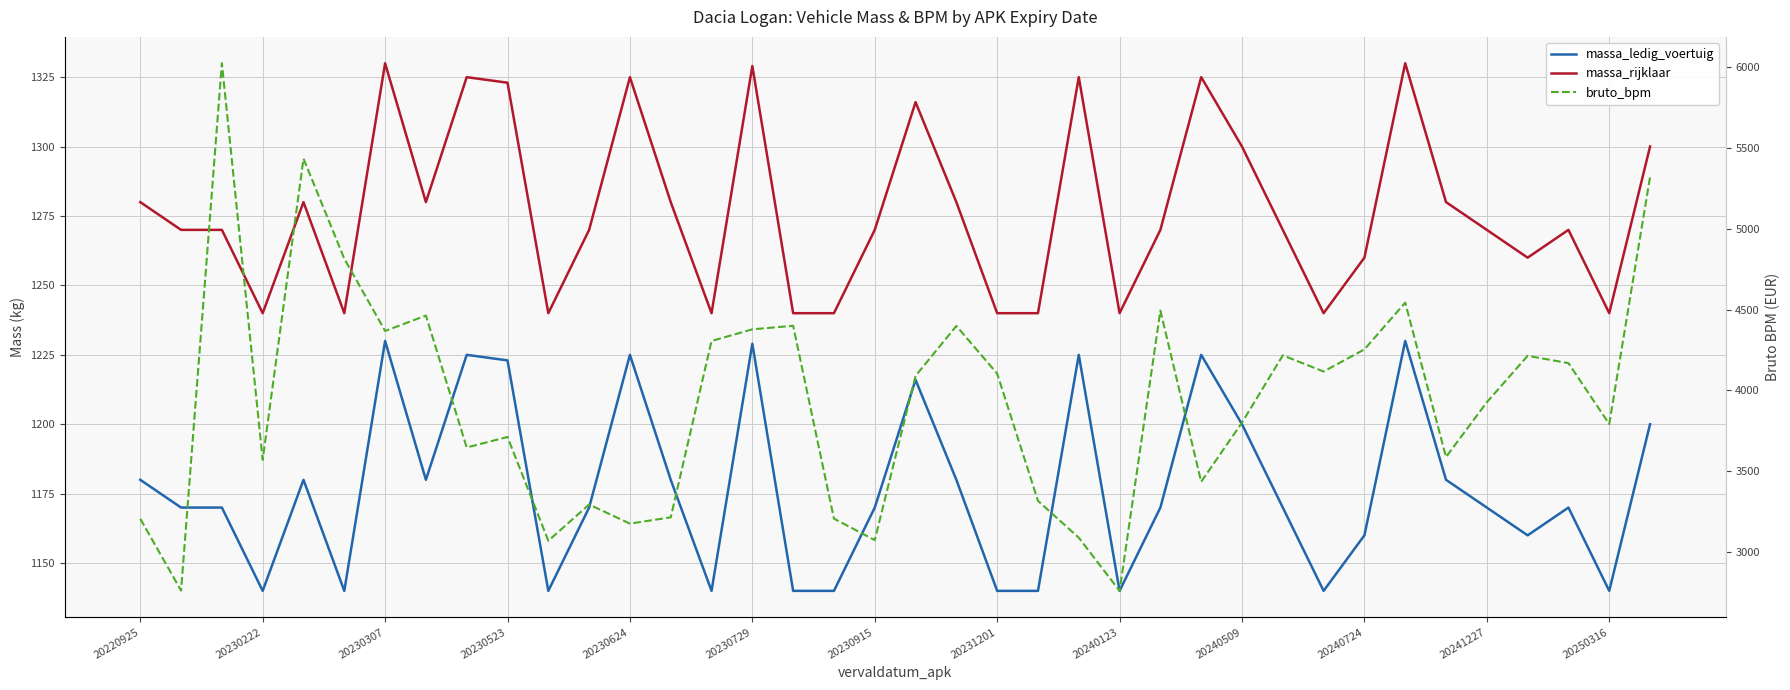

Reading right to left, transcribe all the data shown in this chart.

massa_ledig_voertuig: 1200	1140	1170	1160	1170	1180	1230	1160	1140	1170	1200	1225	1170	1140	1225	1140	1140	1180	1216	1170	1140	1140	1229	1140	1180	1225	1170	1140	1223	1225	1180	1230	1140	1180	1140	1170	1170	1180
massa_rijklaar: 1300	1240	1270	1260	1270	1280	1330	1260	1240	1270	1300	1325	1270	1240	1325	1240	1240	1280	1316	1270	1240	1240	1329	1240	1280	1325	1270	1240	1323	1325	1280	1330	1240	1280	1240	1270	1270	1280
bruto_bpm: 5320	3792	4169	4214	3927	3588	4543	4254	4117	4217	3801	3435	4494	2760	3089	3317	4104	4399	4090	3074	3207	4400	4378	4306	3215	3176	3294	3070	3712	3647	4463	4368	4815	5434	3571	6024	2762	3206